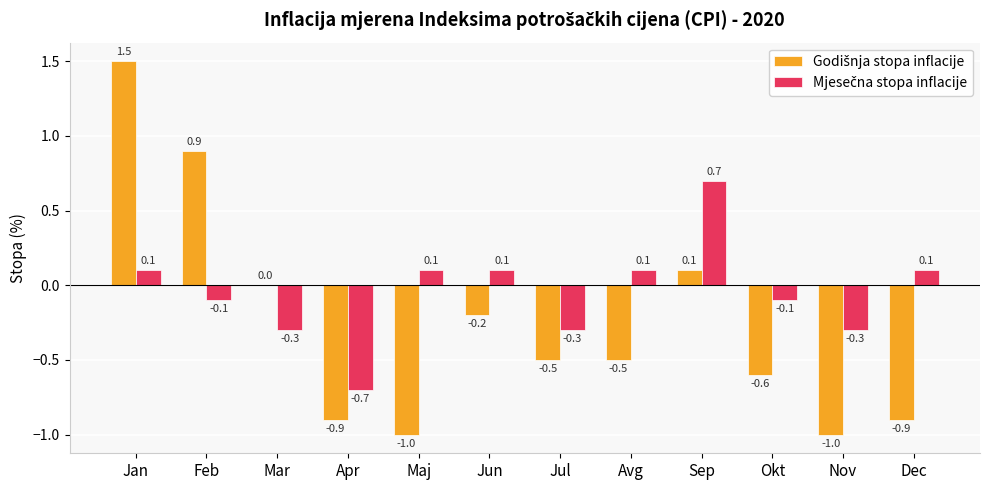

Count the number of categories in the chart.

12